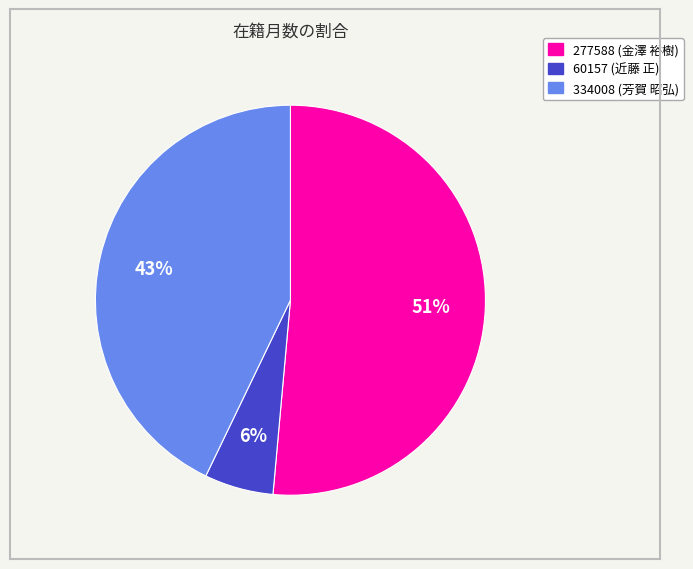

To the nearest percent, what portion does 334008 (芳賀 昭弘) represent?

43%